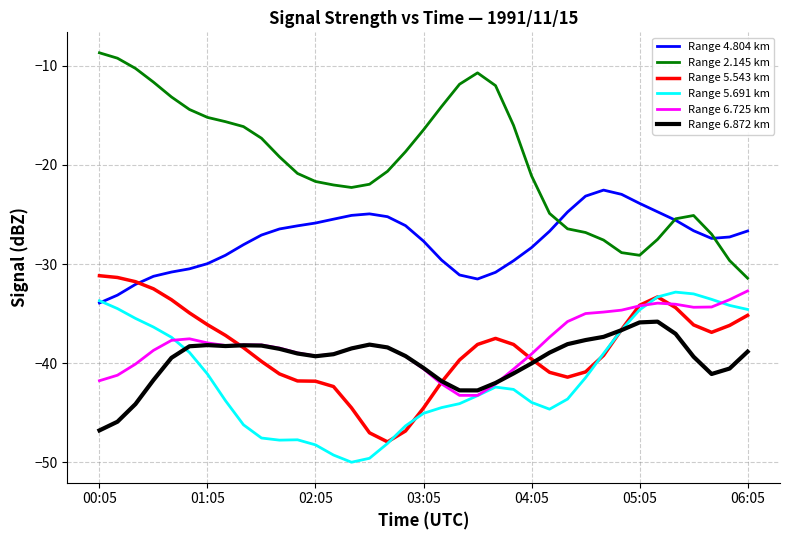

True or false: Range 6.872 km and Range 2.145 km cross at least once.

False